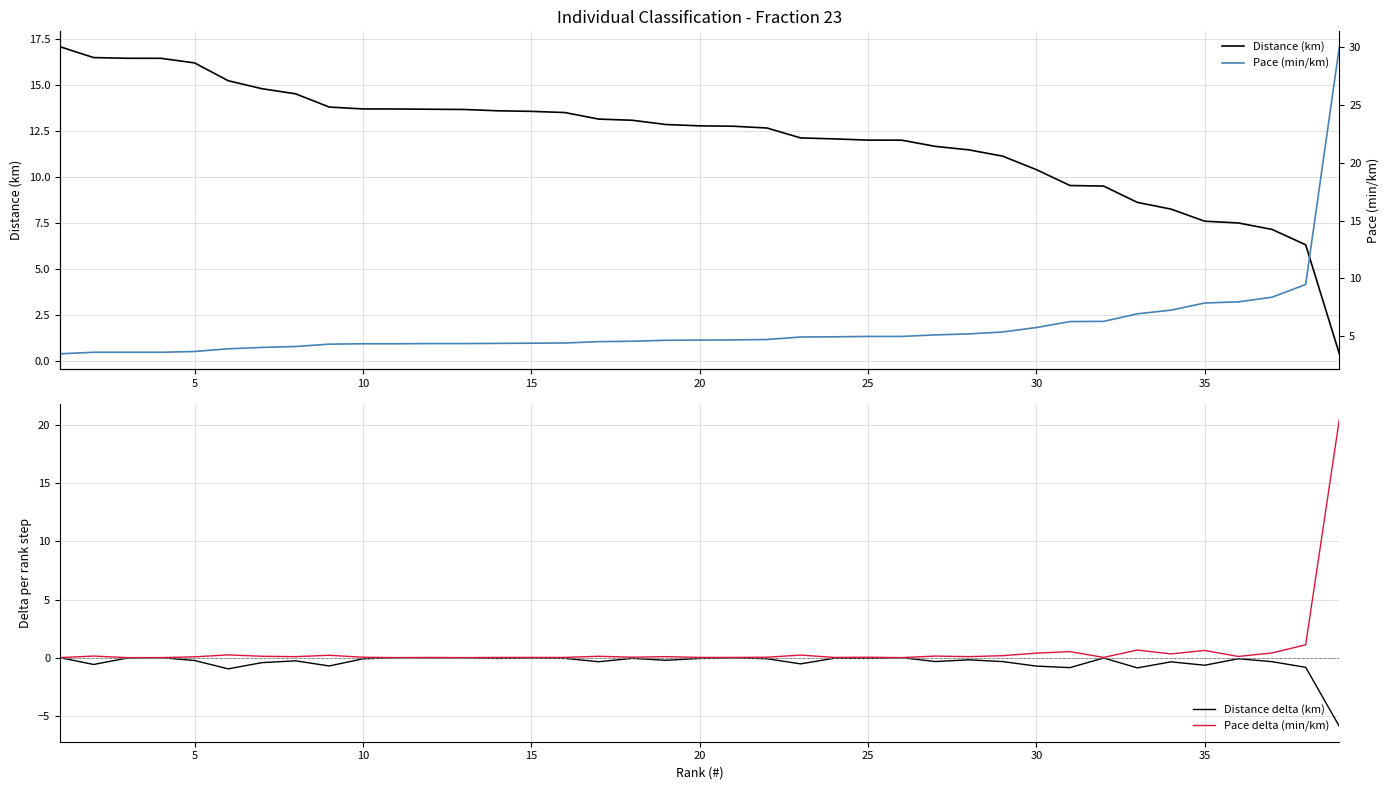

What is the minimum value for Distance delta (km)?

-5.9